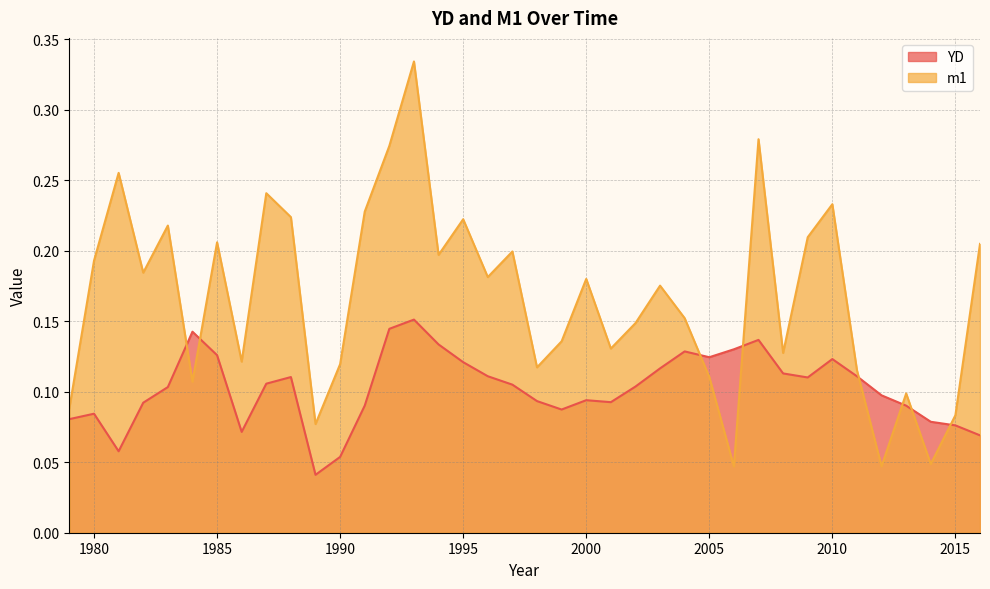

What is the total value across all series at 1988?

0.3